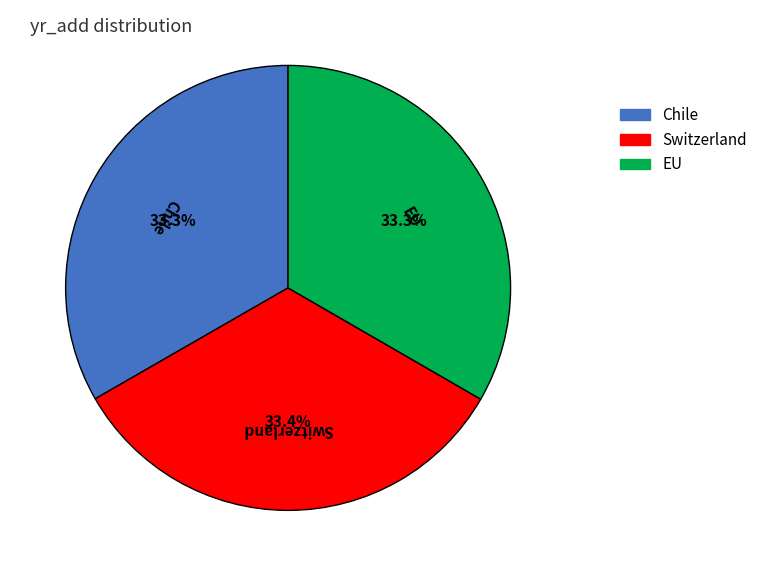

What percentage is NOT represented by Chile?

66.7%